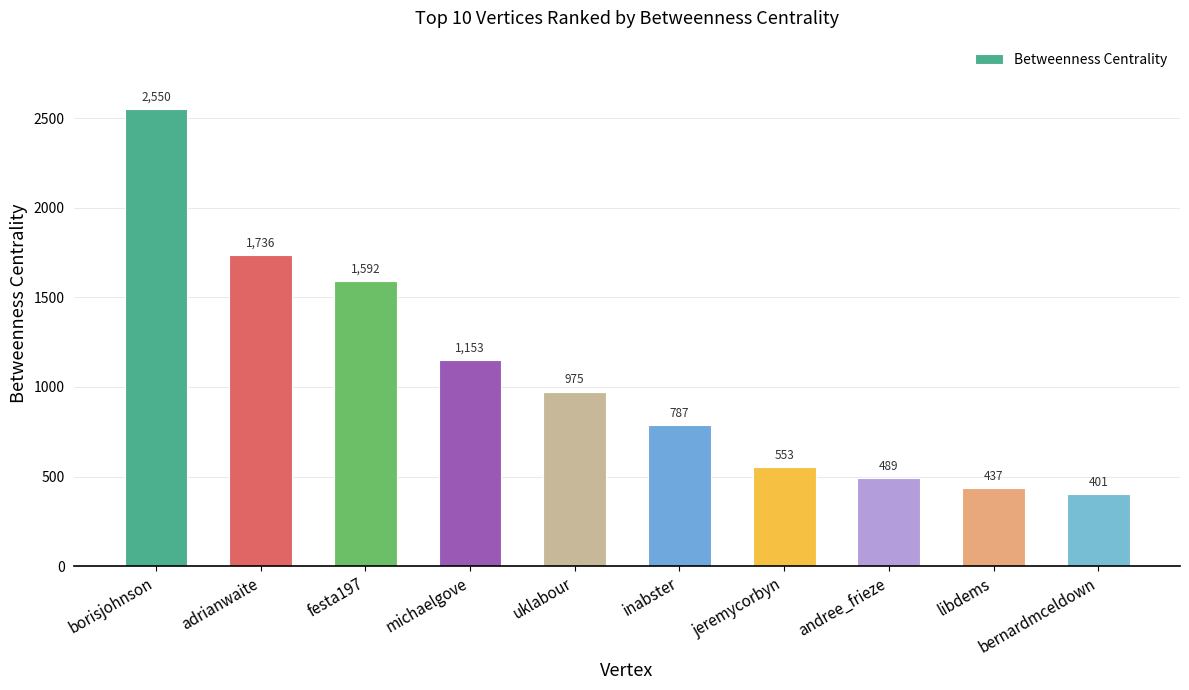

Does the chart contain any negative values?

No